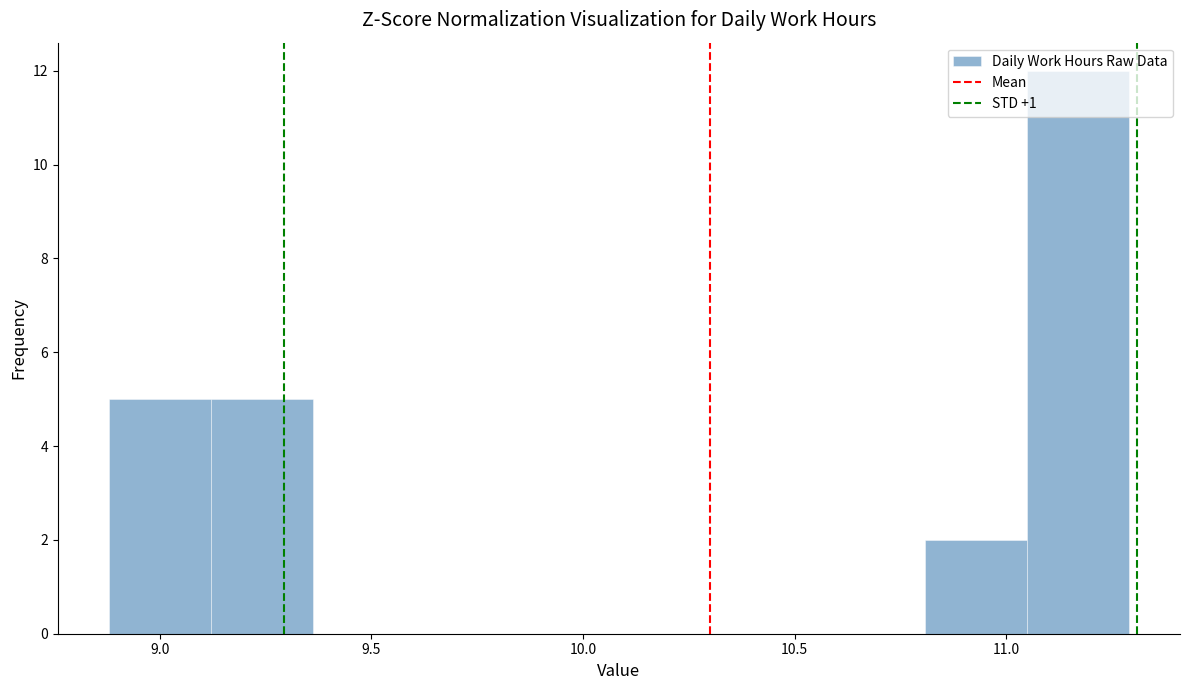

Over which range of the x-axis is the bar tallest?

11.05 to 11.30